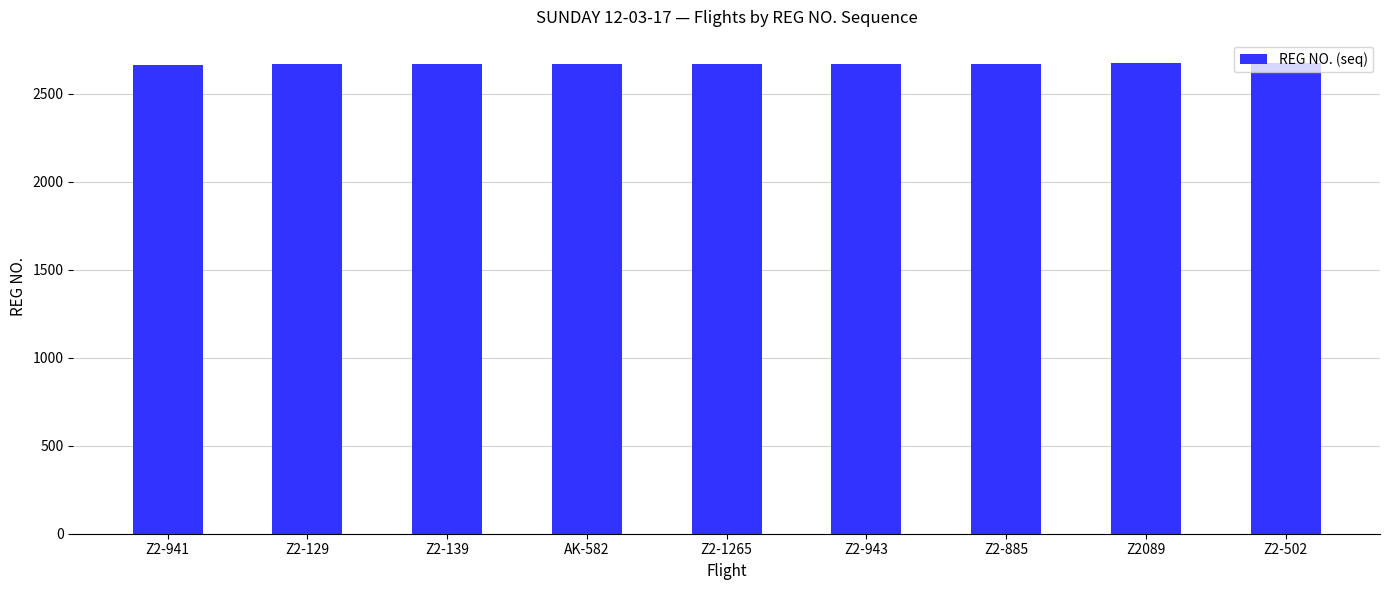

The value at Z2-129 is 1618. True or false?

False